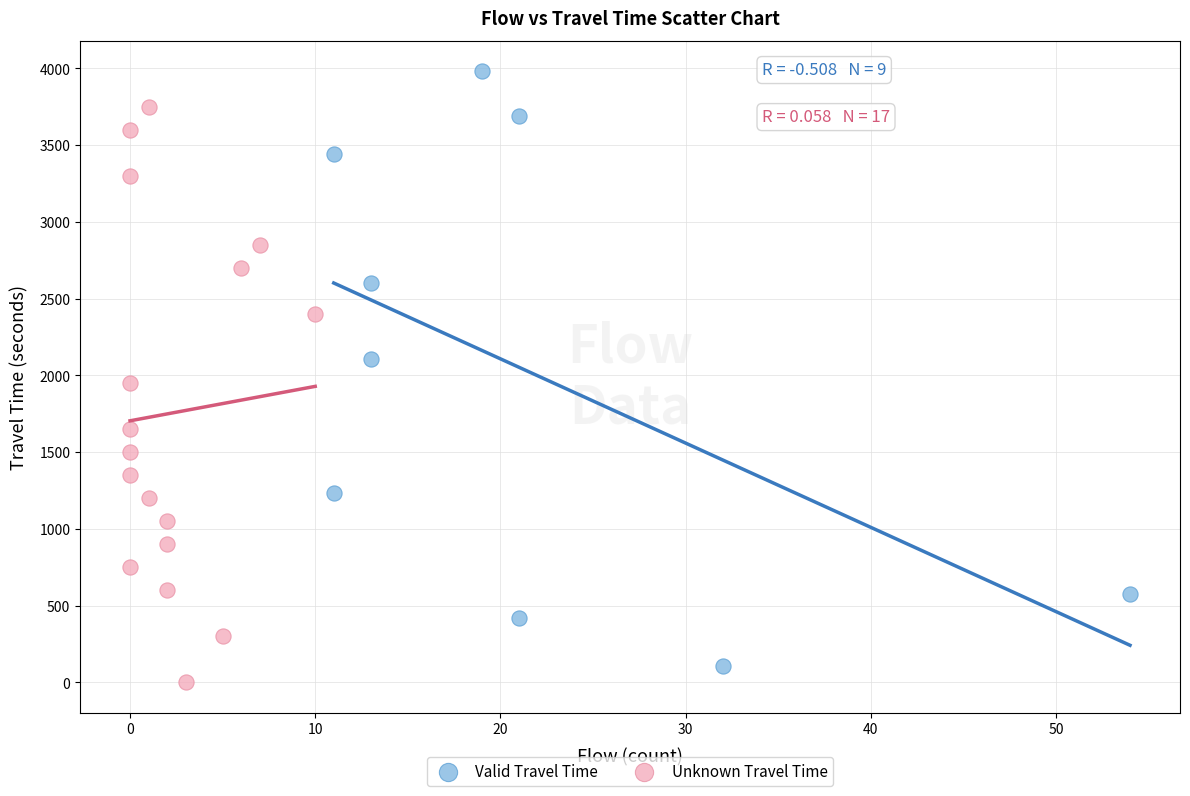

Which series contains the highest Y value?

Valid Travel Time